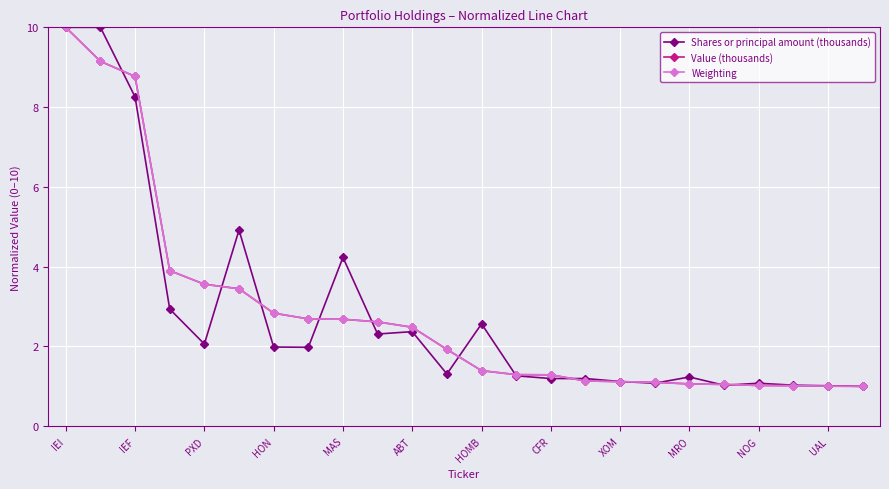

What is the maximum value shown in the chart?

10.0